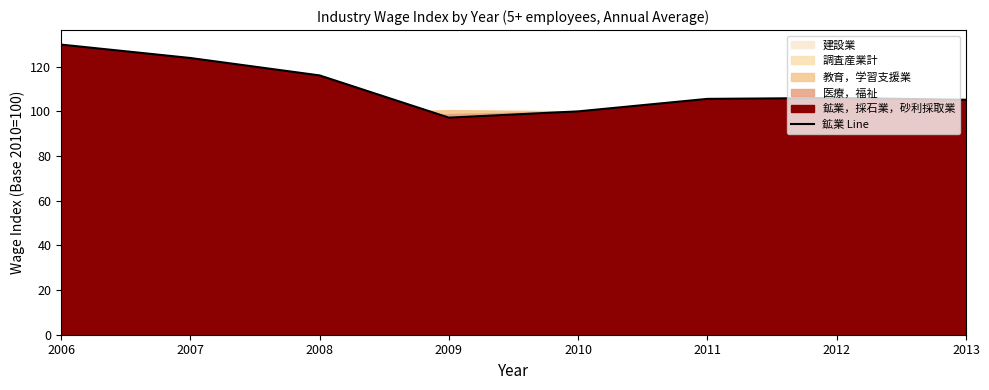

How many points are lower than both their immediate neighbors (excluding endpoints)?

1